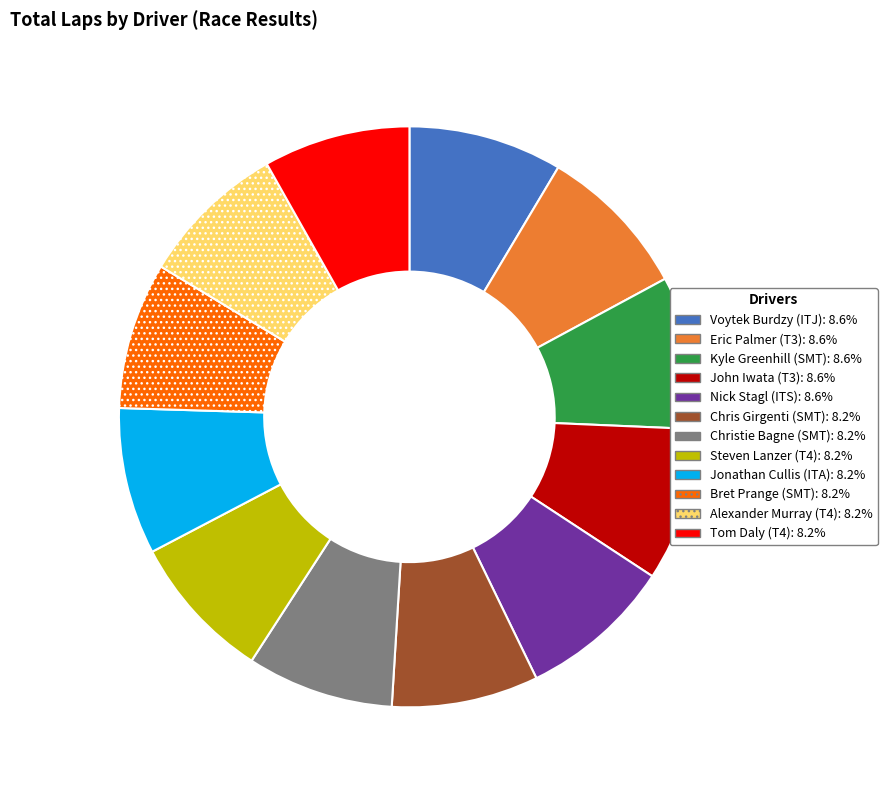

Does any single category account for the majority?

No